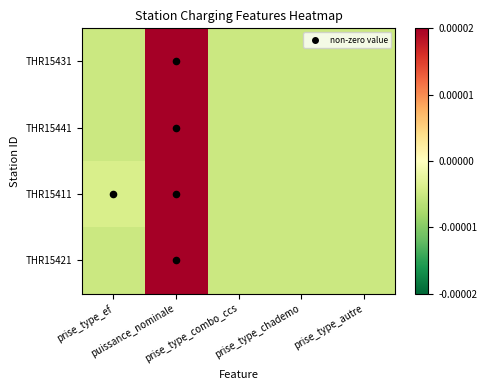

Reading left to right, what are all the values shown in this chart?

THR15431: prise_type_ef=-0.0	puissance_nominale=0.0	prise_type_combo_ccs=-0.0	prise_type_chademo=-0.0	prise_type_autre=-0.0
THR15441: prise_type_ef=-0.0	puissance_nominale=0.0	prise_type_combo_ccs=-0.0	prise_type_chademo=-0.0	prise_type_autre=-0.0
THR15411: prise_type_ef=-0.0	puissance_nominale=0.0	prise_type_combo_ccs=-0.0	prise_type_chademo=-0.0	prise_type_autre=-0.0
THR15421: prise_type_ef=-0.0	puissance_nominale=0.0	prise_type_combo_ccs=-0.0	prise_type_chademo=-0.0	prise_type_autre=-0.0